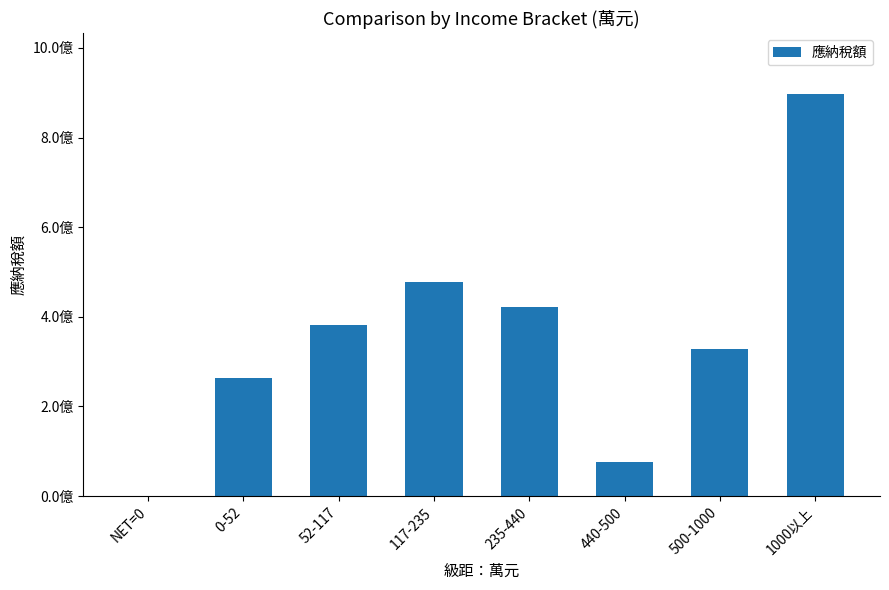

The chart shows a value of 47674291 at 117-235. True or false?

True